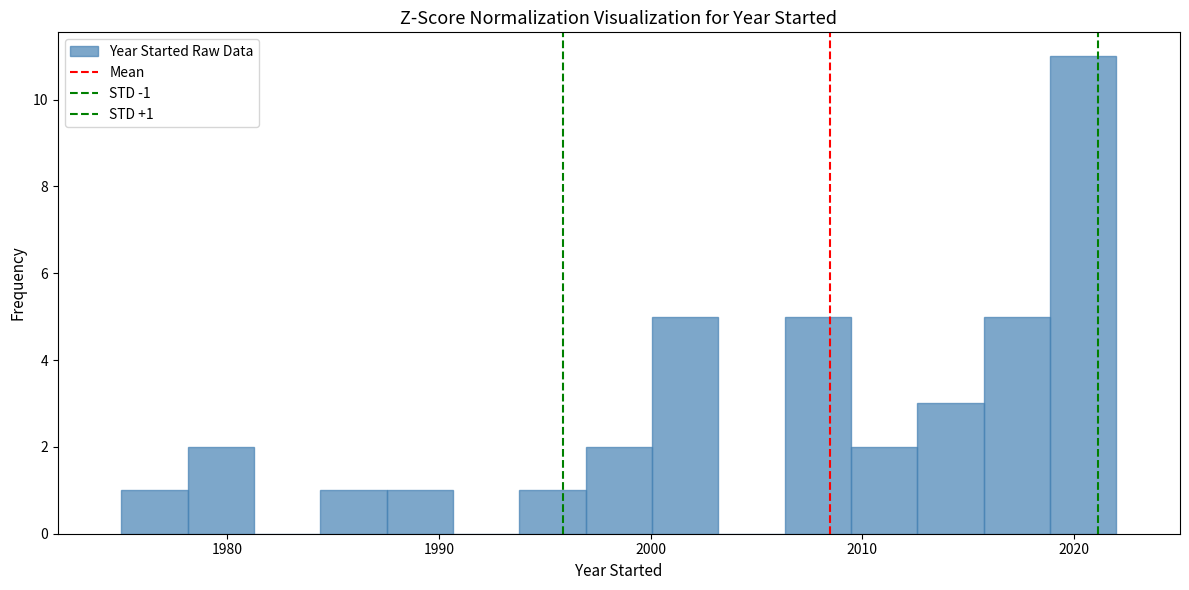

Around what value on the x-axis is the tallest bar? Give the approximate position of its centre, as read against the axis.

2020